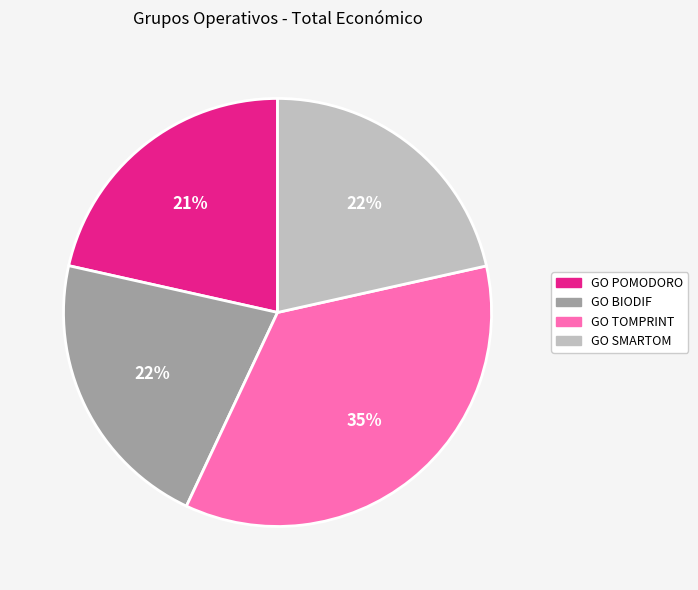

Which category has the biggest portion of the pie?

GO TOMPRINT